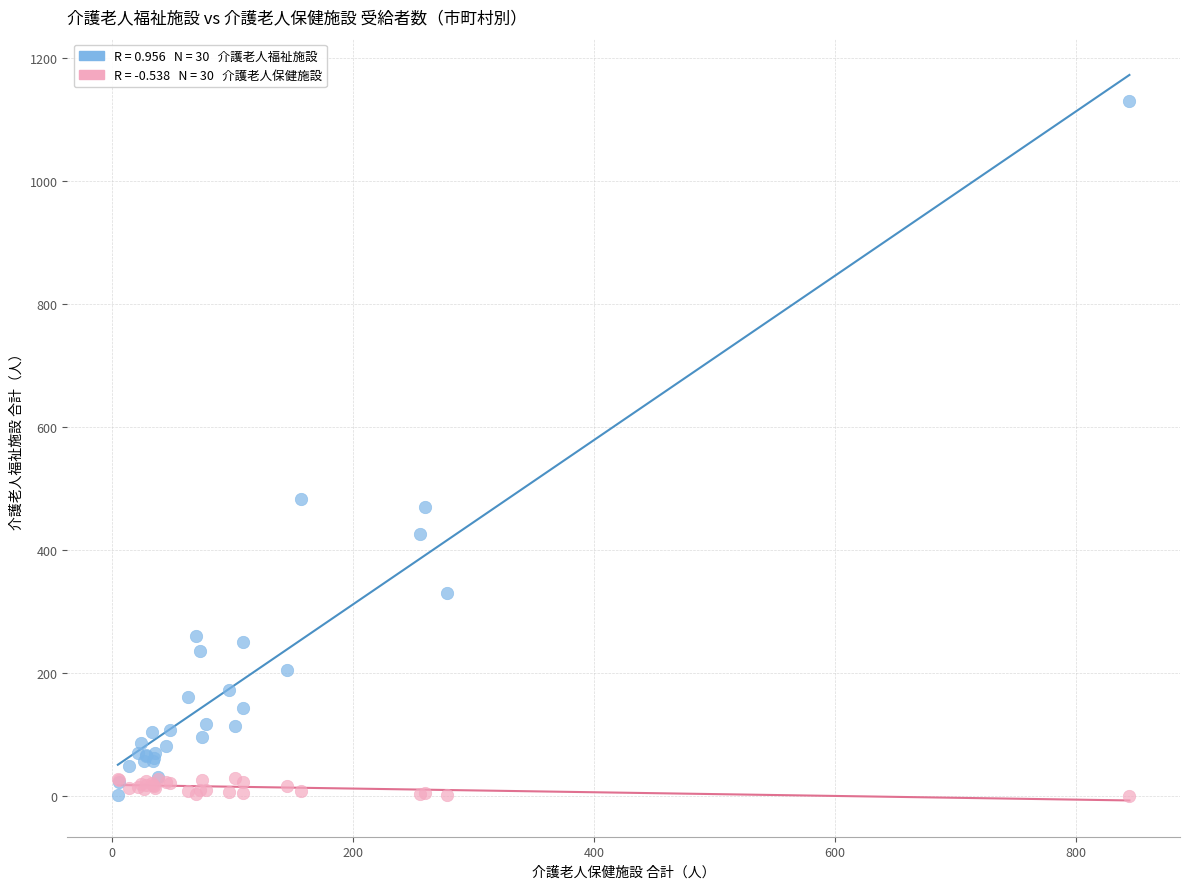

Across all series, what Y value is closest to 565?

482